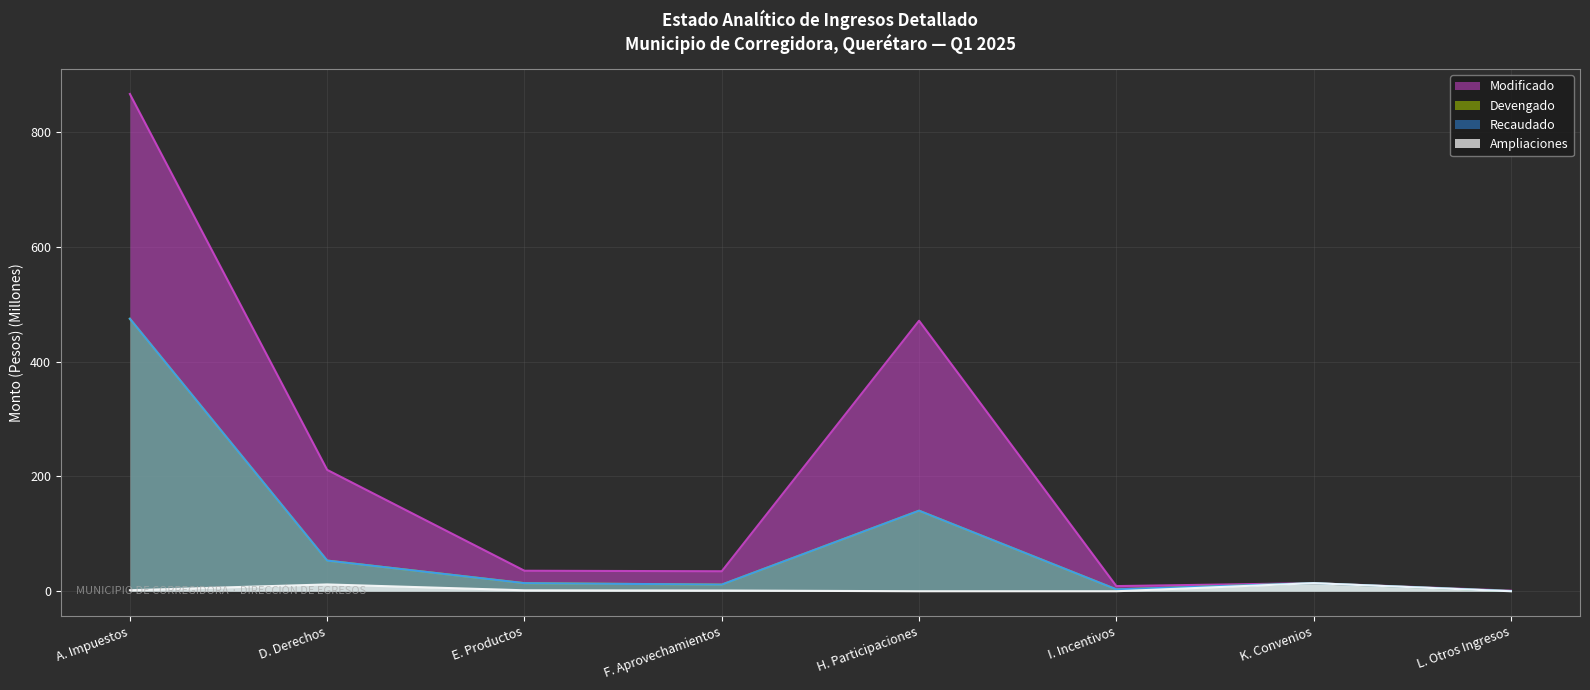

What position from the left is H. Participaciones?

5